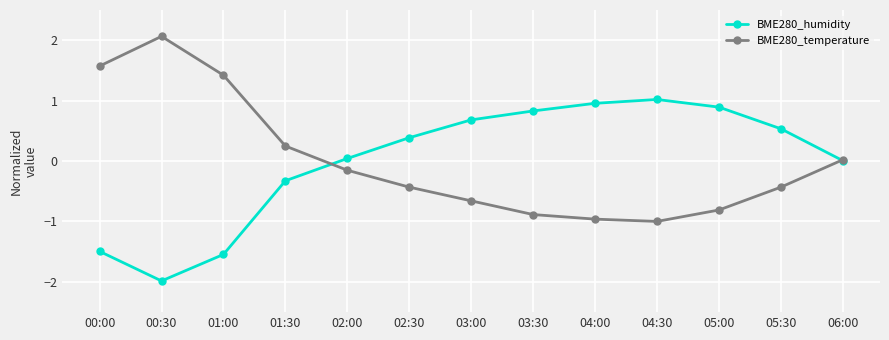

At 04:30, list the series in order from largest to smallest.

BME280_humidity, BME280_temperature